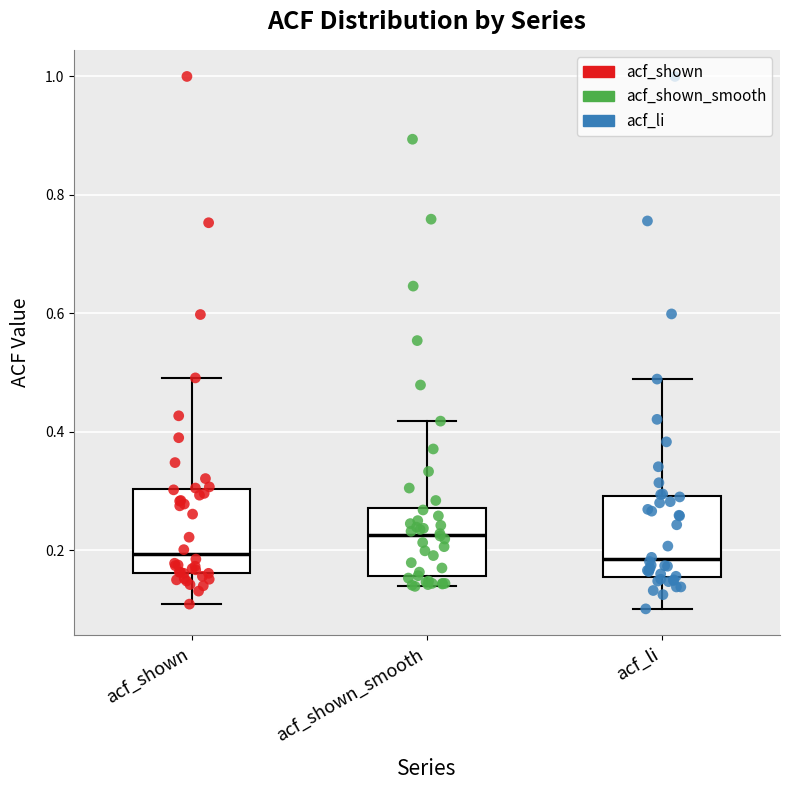

Where does the median line of the box for acf_shown sit on the y-axis? The values are not printed on the chart, so give them approximately, as read against the axis.

0.20